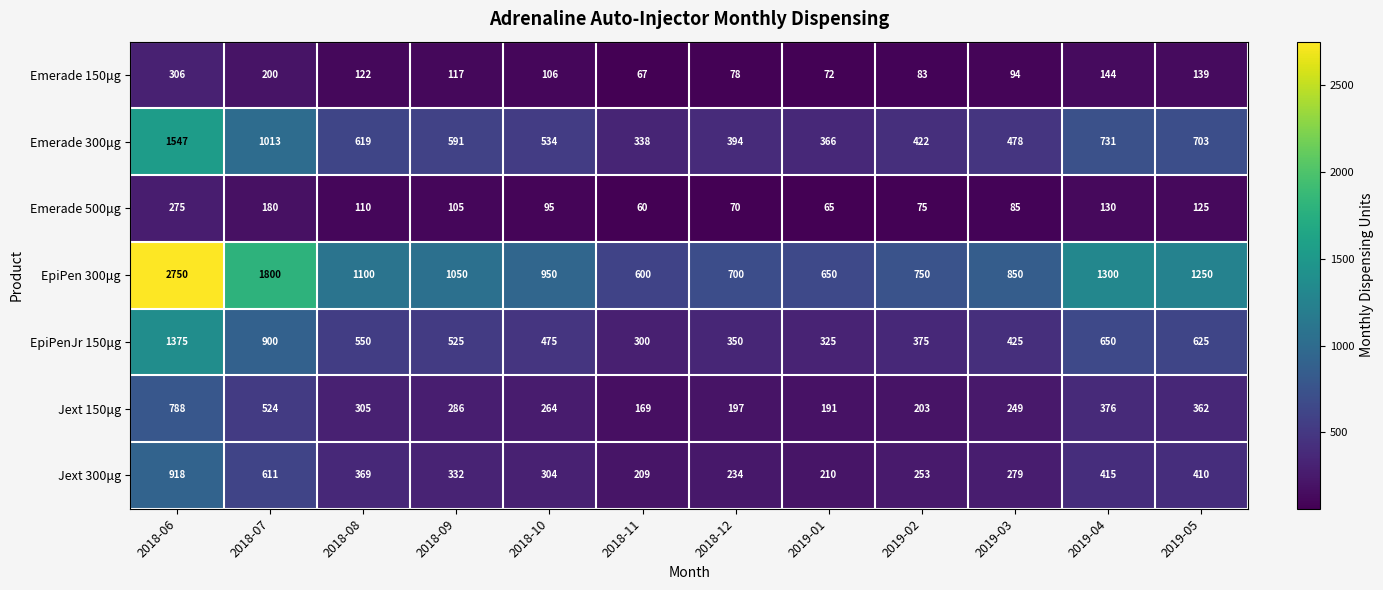

Which series changed the most between 2018-10 and 2018-12?

EpiPen 300μg